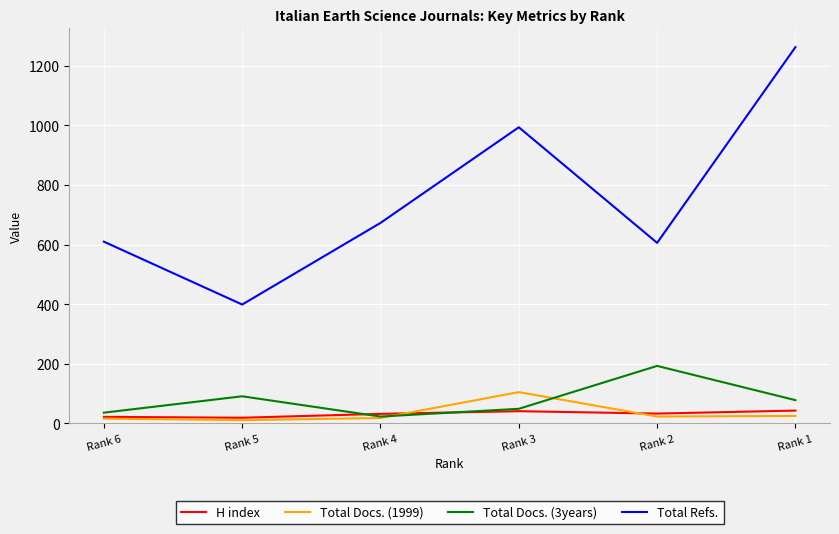

What are all the series names shown in the legend?

H index, Total Docs. (1999), Total Docs. (3years), Total Refs.